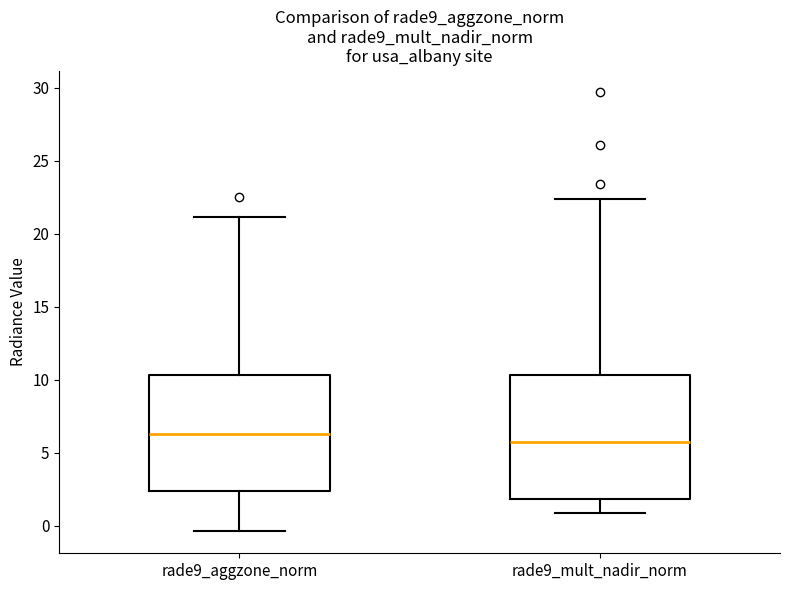

Reading left to right, transcribe this box plot: for each box, give where its median line is, the range the box spans, and where its two whiskers end, as read against the y-axis. The values are not printed on the chart, so give them approximately, as read against the axis.

rade9_aggzone_norm: median 6.5, box 2.5 to 10.5, whiskers -0.5 to 21.0
rade9_mult_nadir_norm: median 5.5, box 2.0 to 10.5, whiskers 1.0 to 22.5